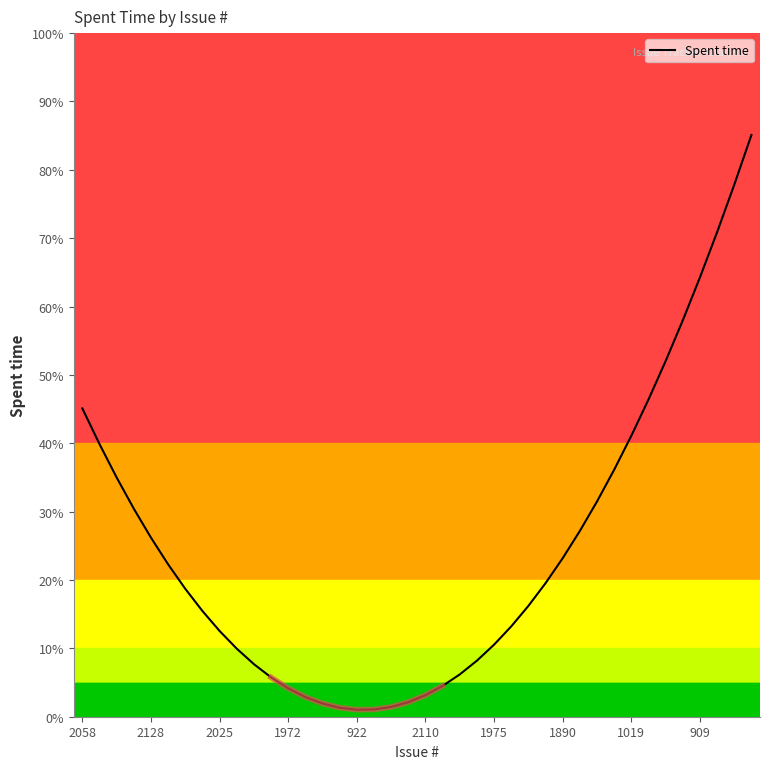

Is it true that the value at 39 is 85.1?

True